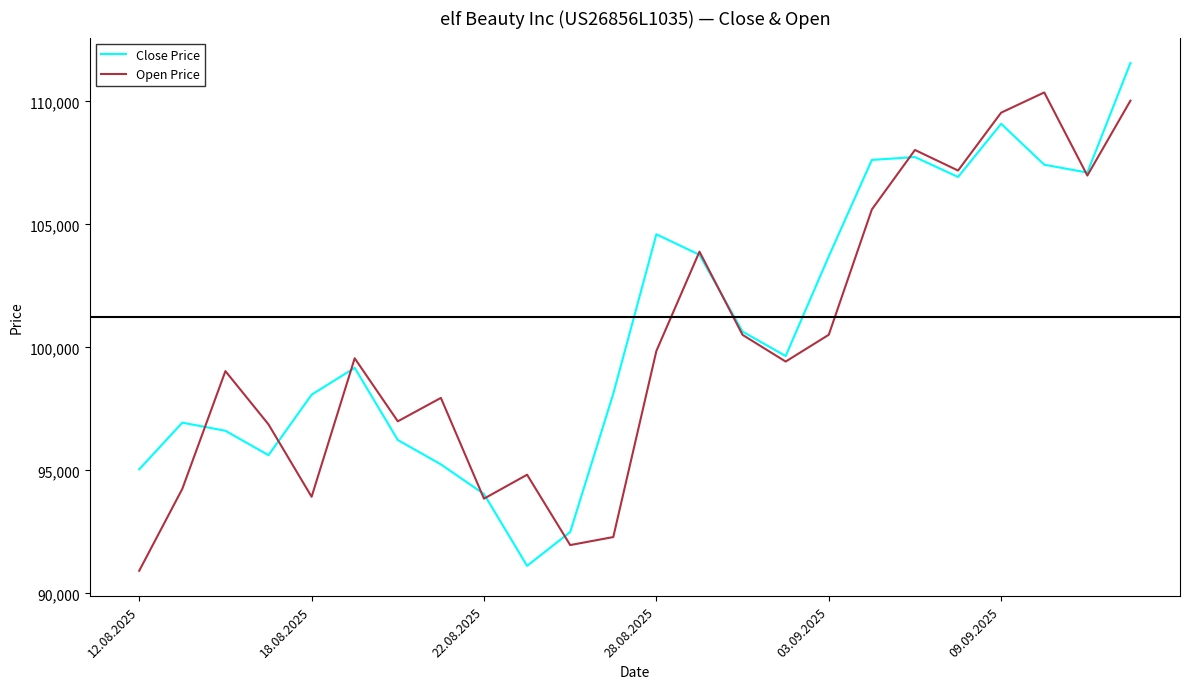

What is the difference between the maximum and minimum values in the Open Price series?

19446